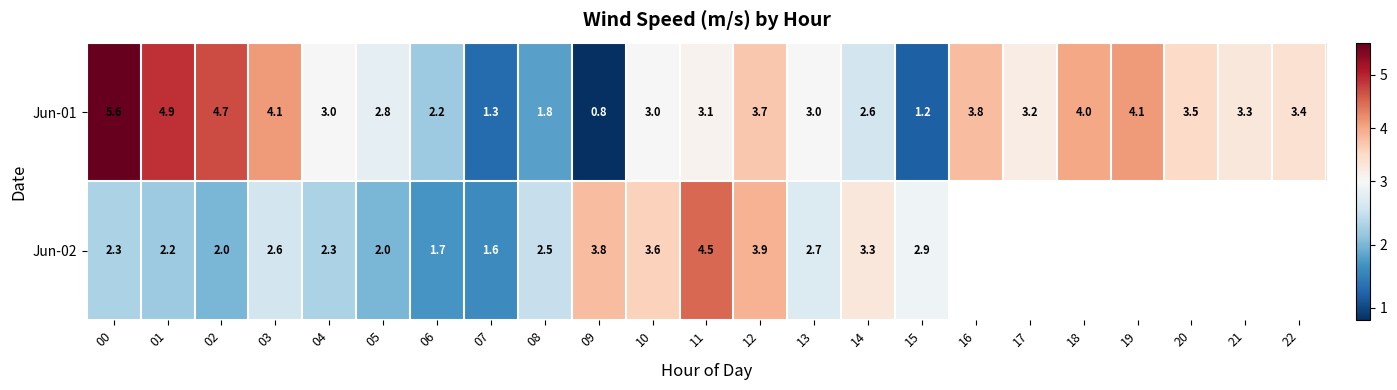

Where does the Jun-01 series first go above 3?

00